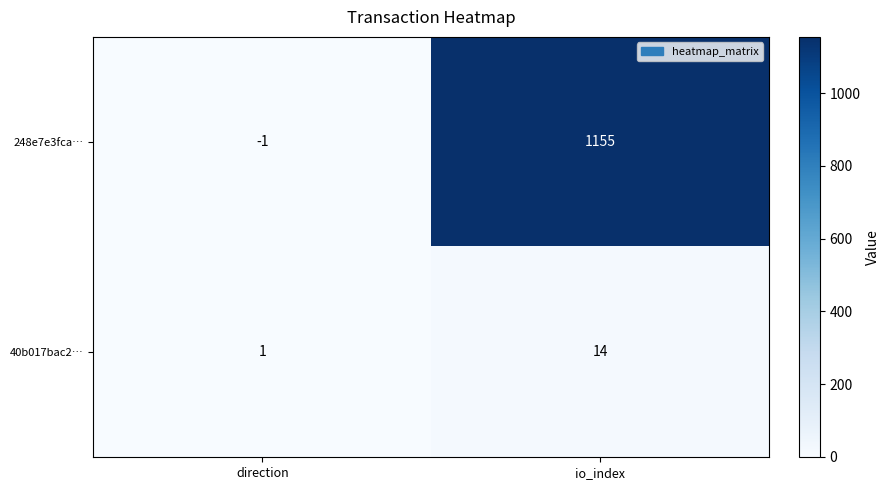

Which category has the lowest value across all series?

direction